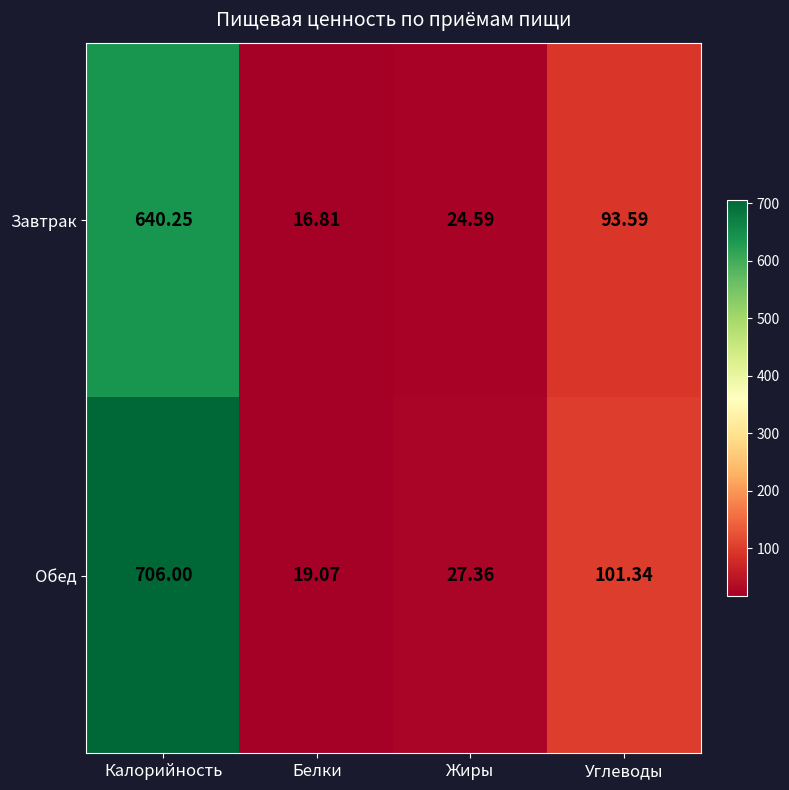

Which series has the largest total across all categories?

Обед